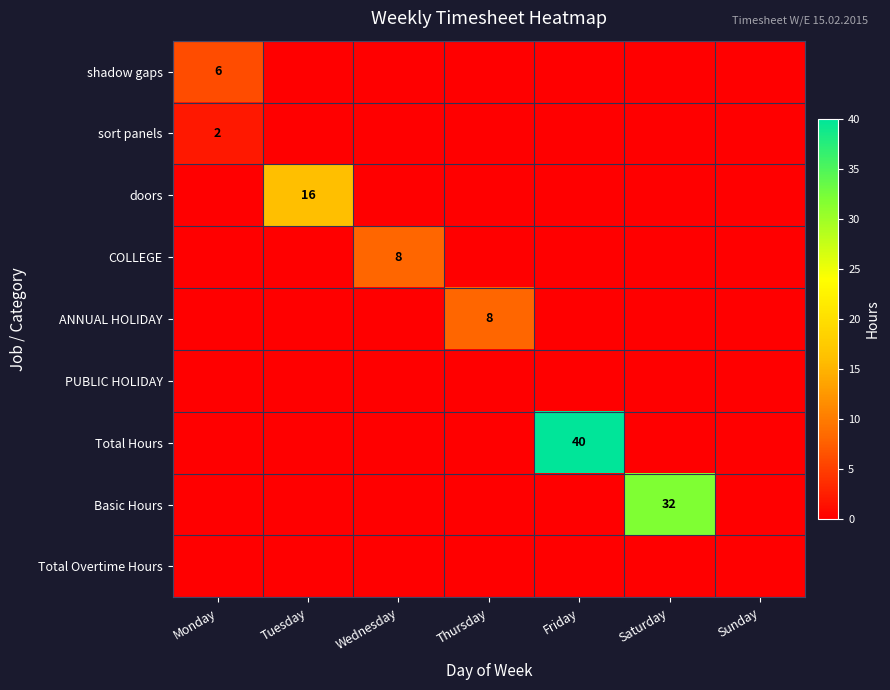

Between Sunday and Monday, which is larger?

Monday